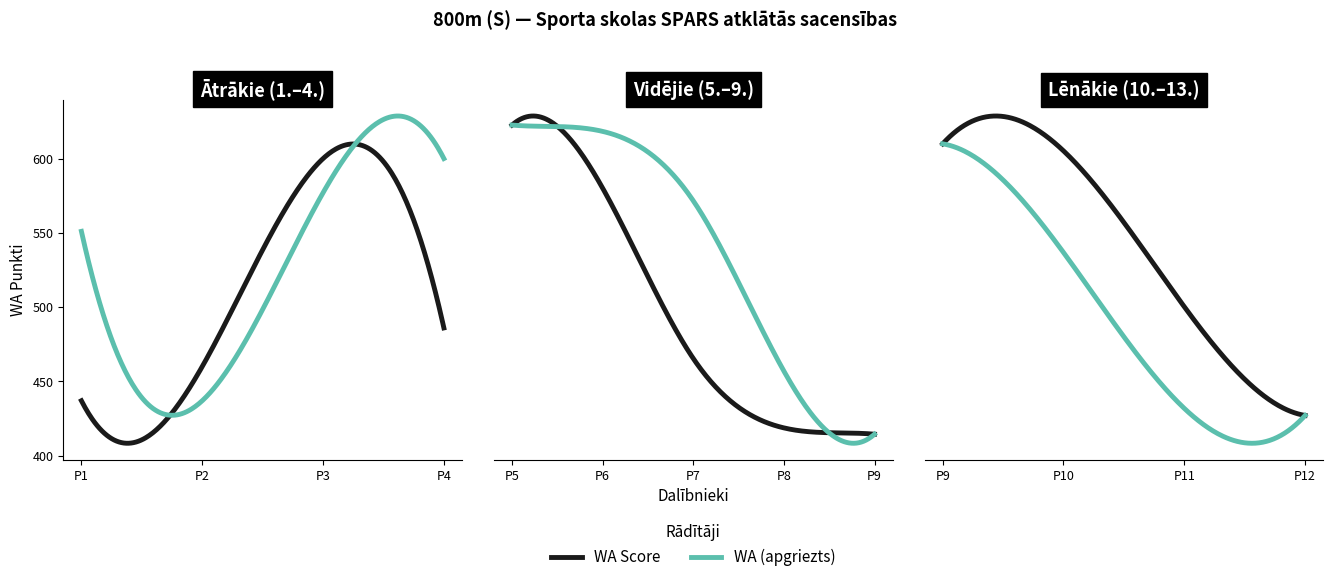

Approximately how many times larger is the value at Arīna Jermakova compared to Sabīne Koržeņevska?

0.7